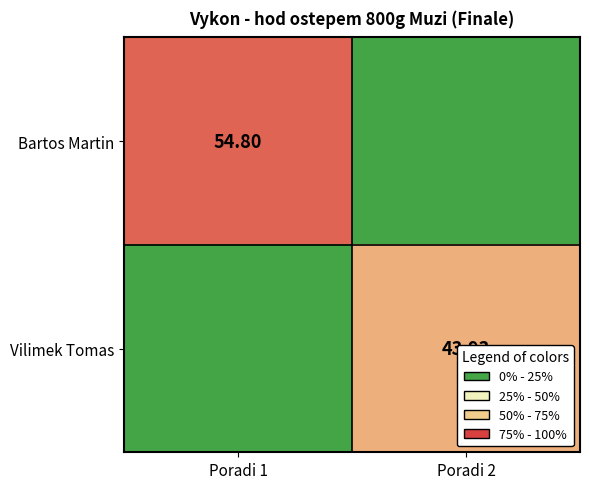

How many positive values does the Vilimek Tomas series have?

1